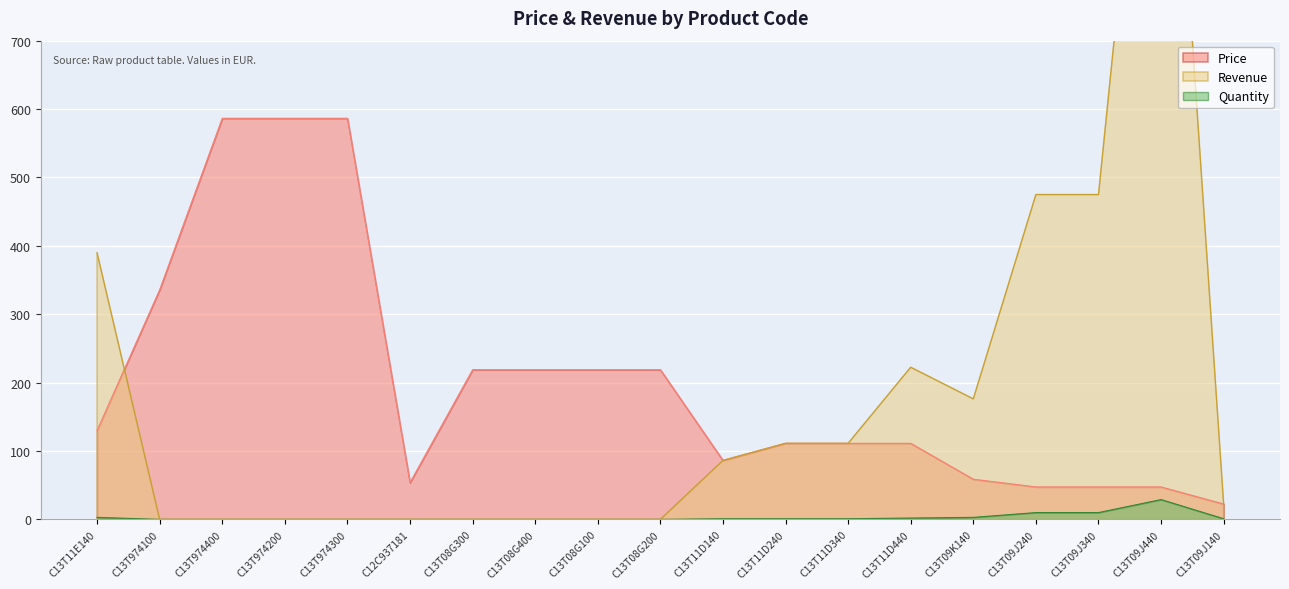

Rank the series by their maximum value, from lowest to highest.

Quantity, Price, Revenue